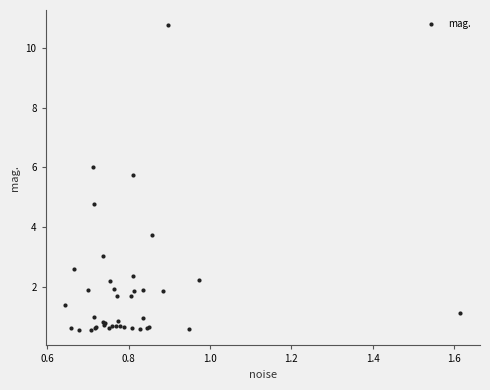

What Y value in the scatter plot is closest to 5?

4.8